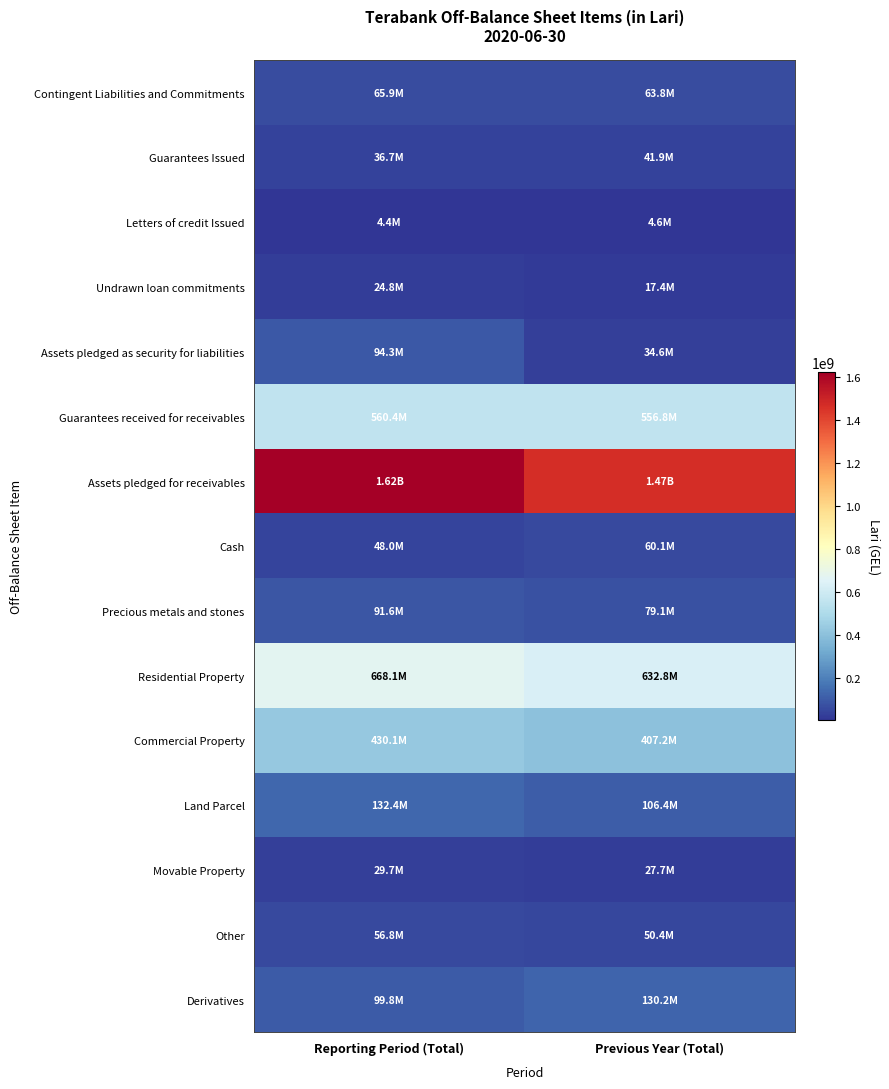

List the series in order of their peak value, highest first.

Assets pledged for receivables, Residential Property, Guarantees received for receivables, Commercial Property, Land Parcel, Derivatives, Assets pledged as security for liabilities, Precious metals and stones, Contingent Liabilities and Commitments, Cash, Other, Guarantees Issued, Movable Property, Undrawn loan commitments, Letters of credit Issued